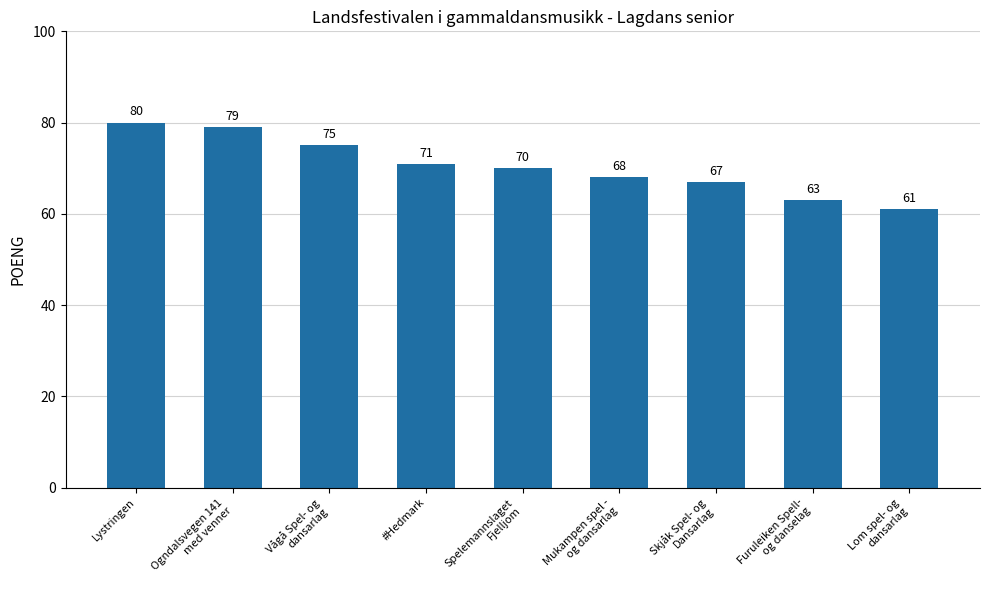

Where is the data nearest to the value 70?

Spelemannslaget
Fjelljom